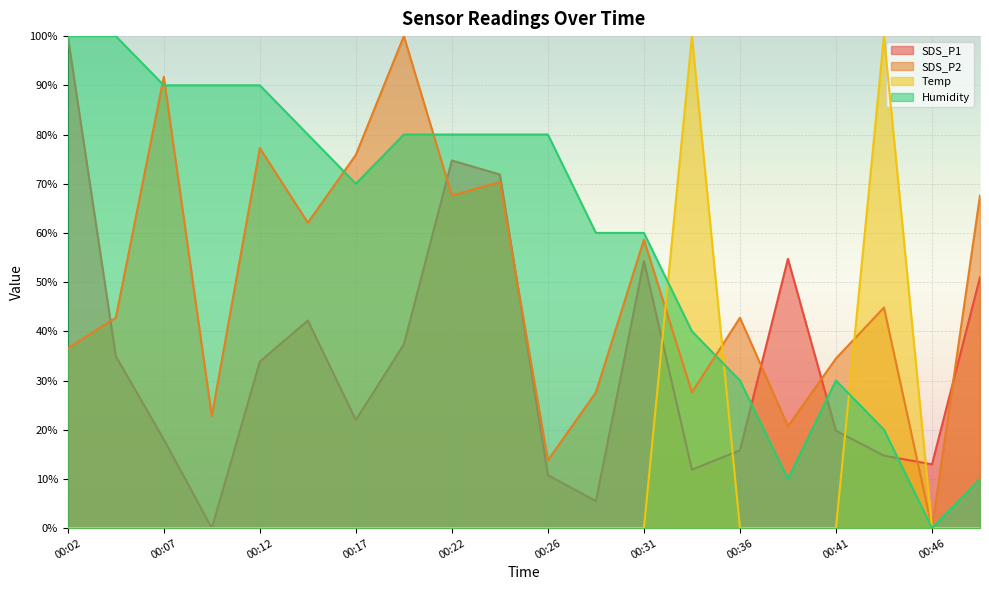

Reading right to left, extract all data points from this chart.

SDS_P1: 51.0	13.0	14.7	19.8	54.7	15.8	11.9	54.3	5.5	10.8	71.9	74.7	37.4	22.0	42.2	33.8	0.0	18.0	34.9	100.0
SDS_P2: 67.6	0.0	44.8	34.5	20.7	42.8	27.6	58.6	27.6	13.8	70.3	67.6	100.0	75.9	62.1	77.2	22.8	91.7	42.8	36.6
Temp: 0.0	0.0	100.0	0.0	0.0	0.0	100.0	0.0	0.0	0.0	0.0	0.0	0.0	0.0	0.0	0.0	0.0	0.0	0.0	0.0
Humidity: 10.0	0.0	20.0	30.0	10.0	30.0	40.0	60.0	60.0	80.0	80.0	80.0	80.0	70.0	80.0	90.0	90.0	90.0	100.0	100.0